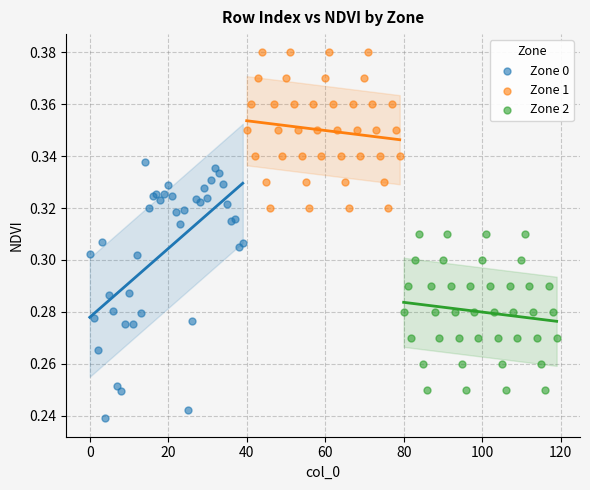

Which series contains the lowest Y value?

Zone 0